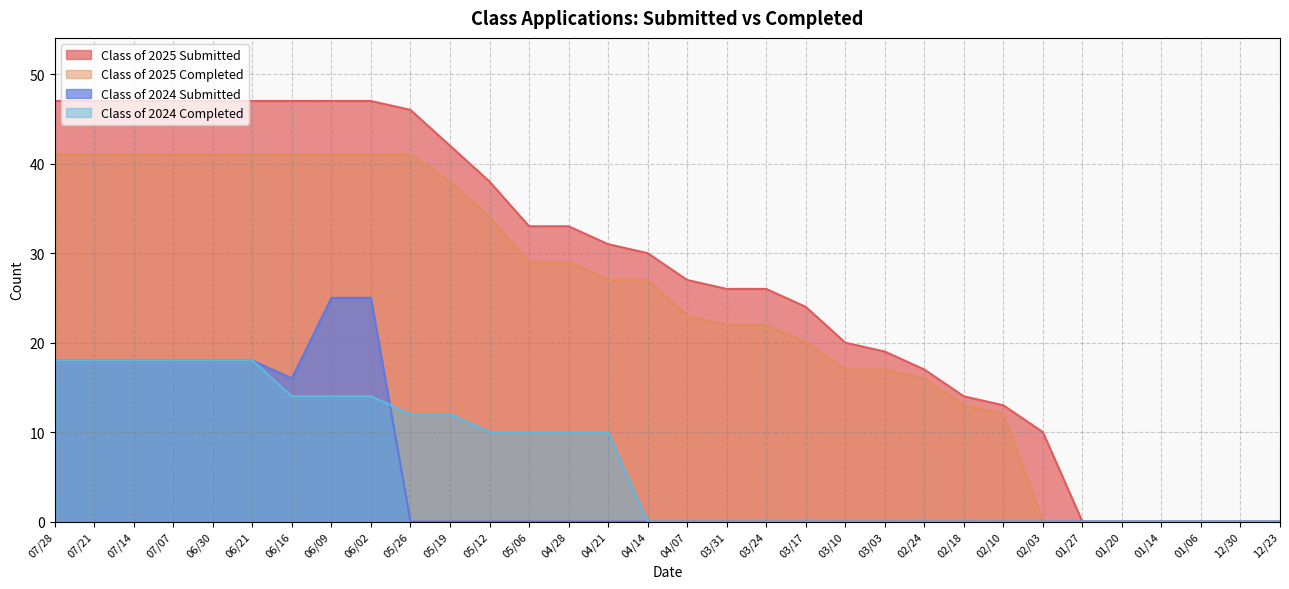

True or false: Class of 2025 Submitted has more than 0 interior local peaks.

False